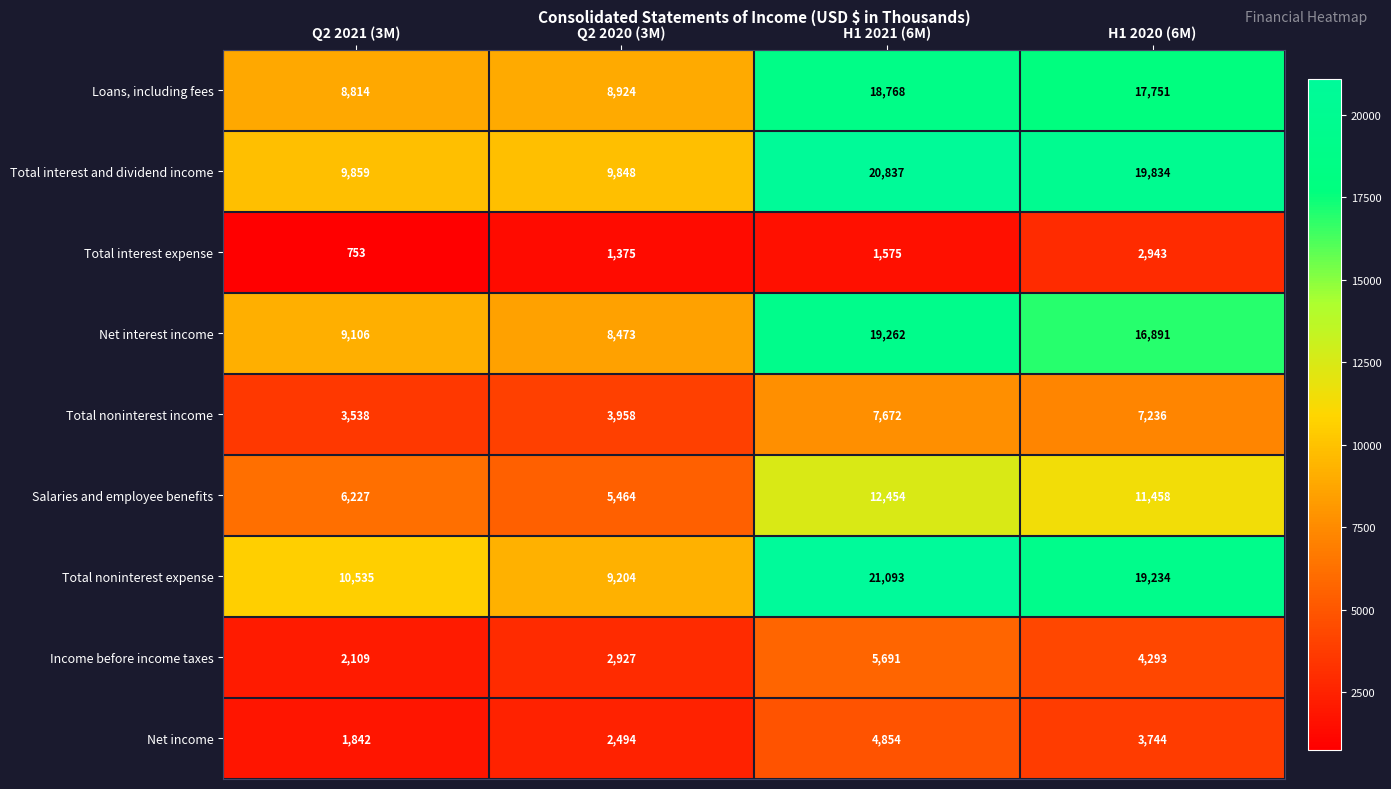

True or false: Total noninterest income has a value of 5063 at Q2 2021 (3M).

False